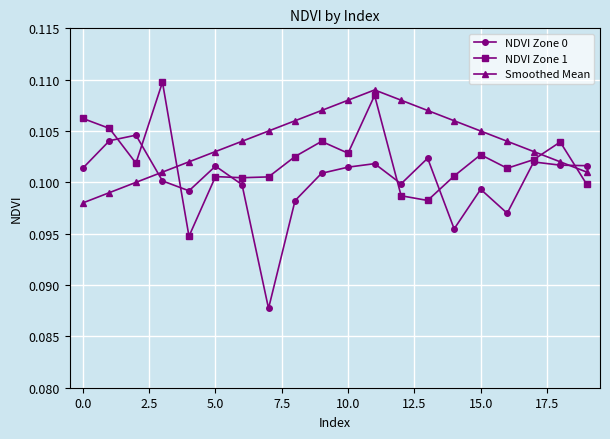

True or false: NDVI Zone 0 has more than 1 interior local peaks.

True